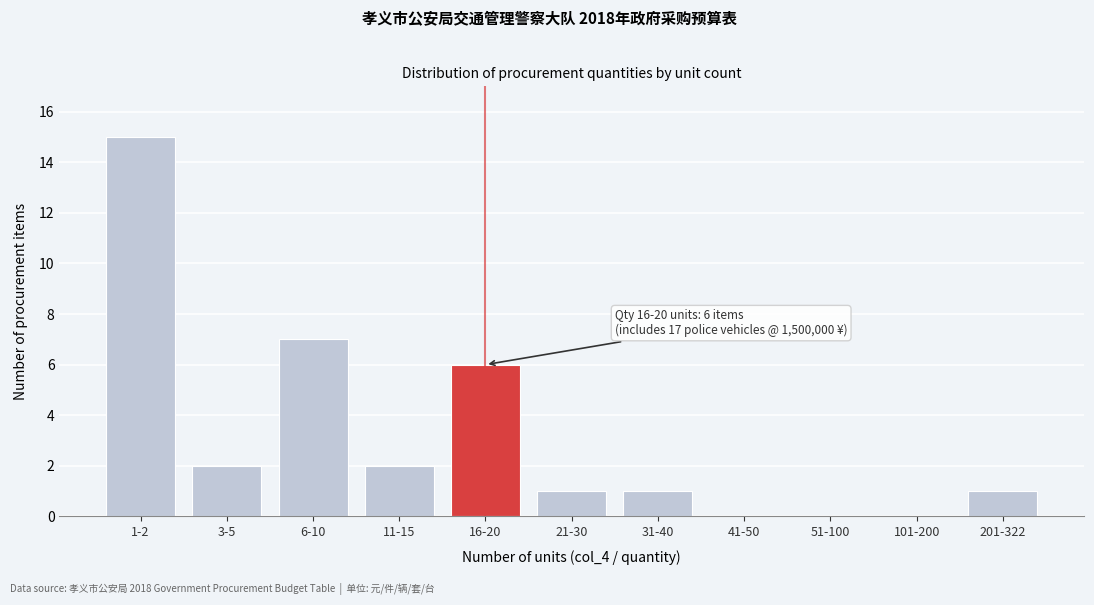

Reading right to left, extract all data points from this chart.

201-322=1	101-200=0	51-100=0	41-50=0	31-40=1	21-30=1	16-20=6	11-15=2	6-10=7	3-5=2	1-2=15